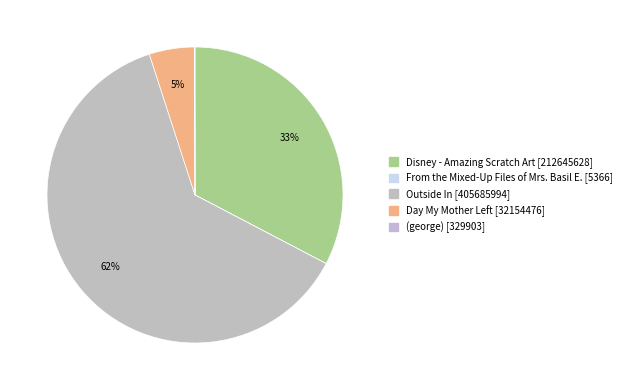

How many slices are in this pie chart?

5